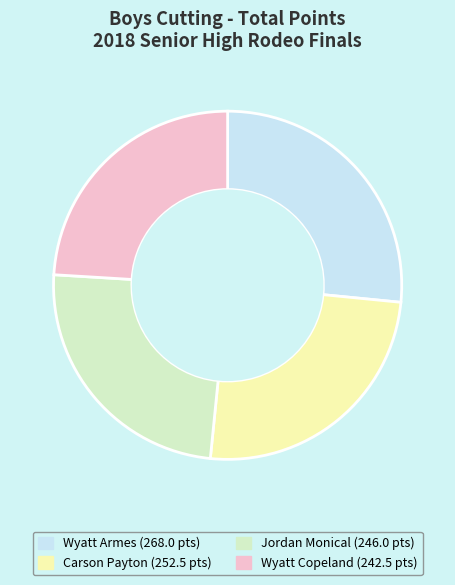

True or false: Carson Payton accounts for 25% of the total.

True